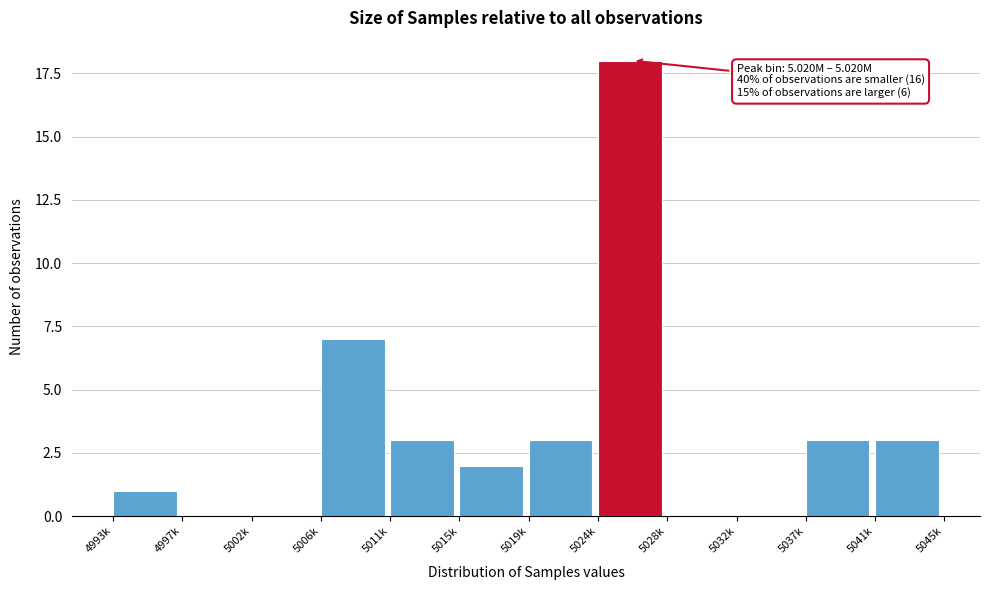

Reading left to right, transcribe all the data shown in this chart.

4993k=1	4997k=0	5002k=0	5006k=7	5011k=3	5015k=2	5019k=3	5024k=18	5028k=0	5032k=0	5037k=3	5041k=3